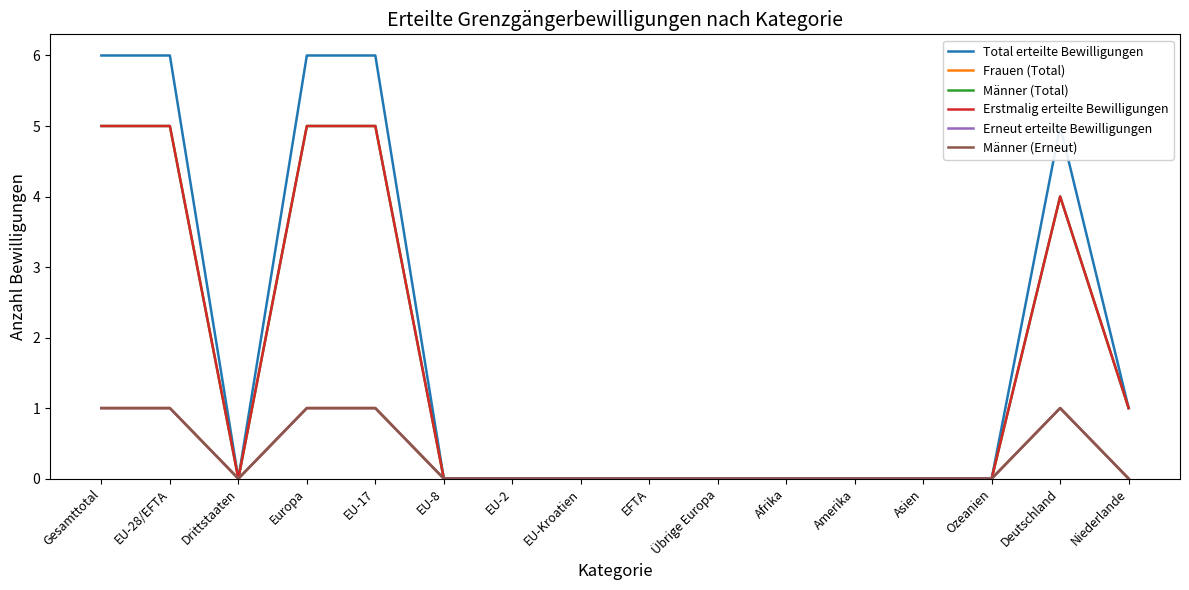

What is the maximum value shown in the chart?

6